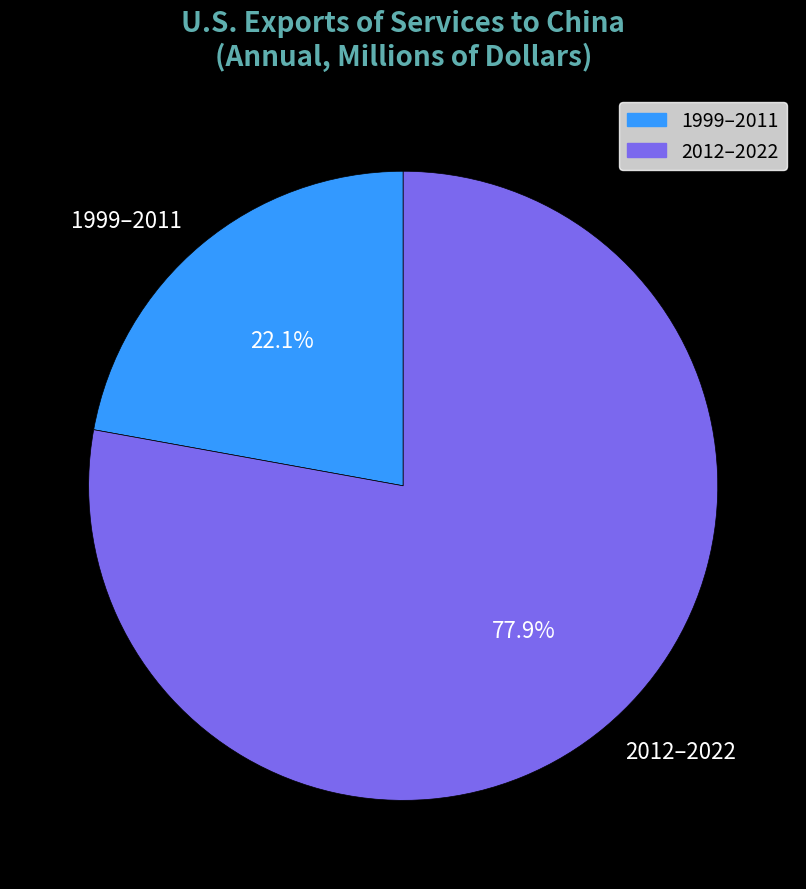

Which slice is the smallest?

1999–2011